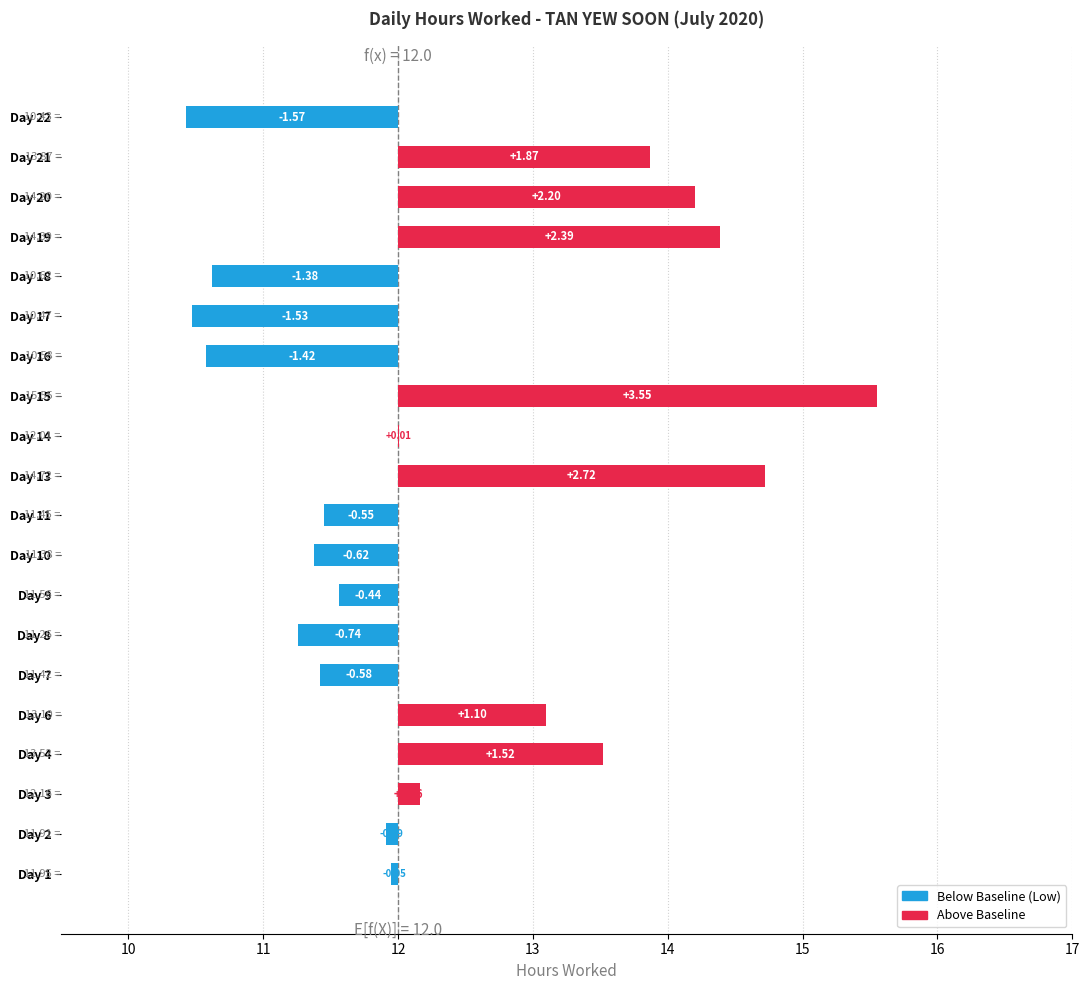

The chart shows a value of 0.4 at 14. True or false?

False